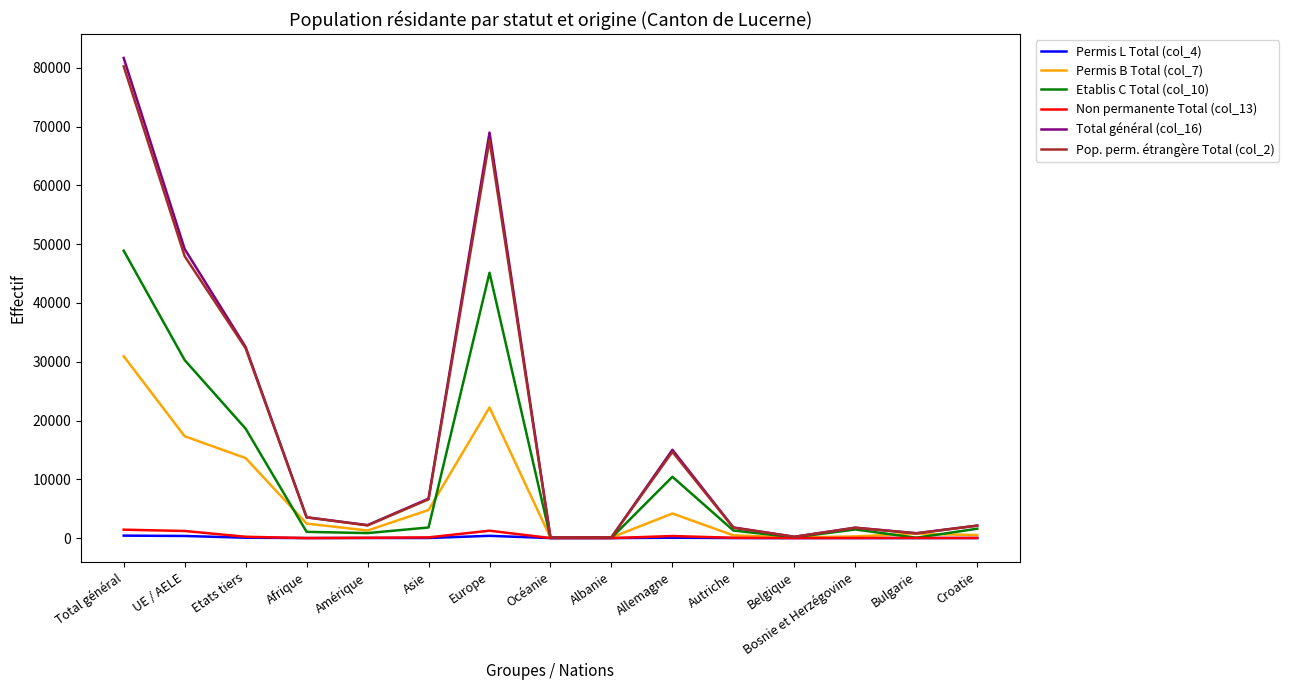

What is the spread (max minus min) of values at Albanie?

140